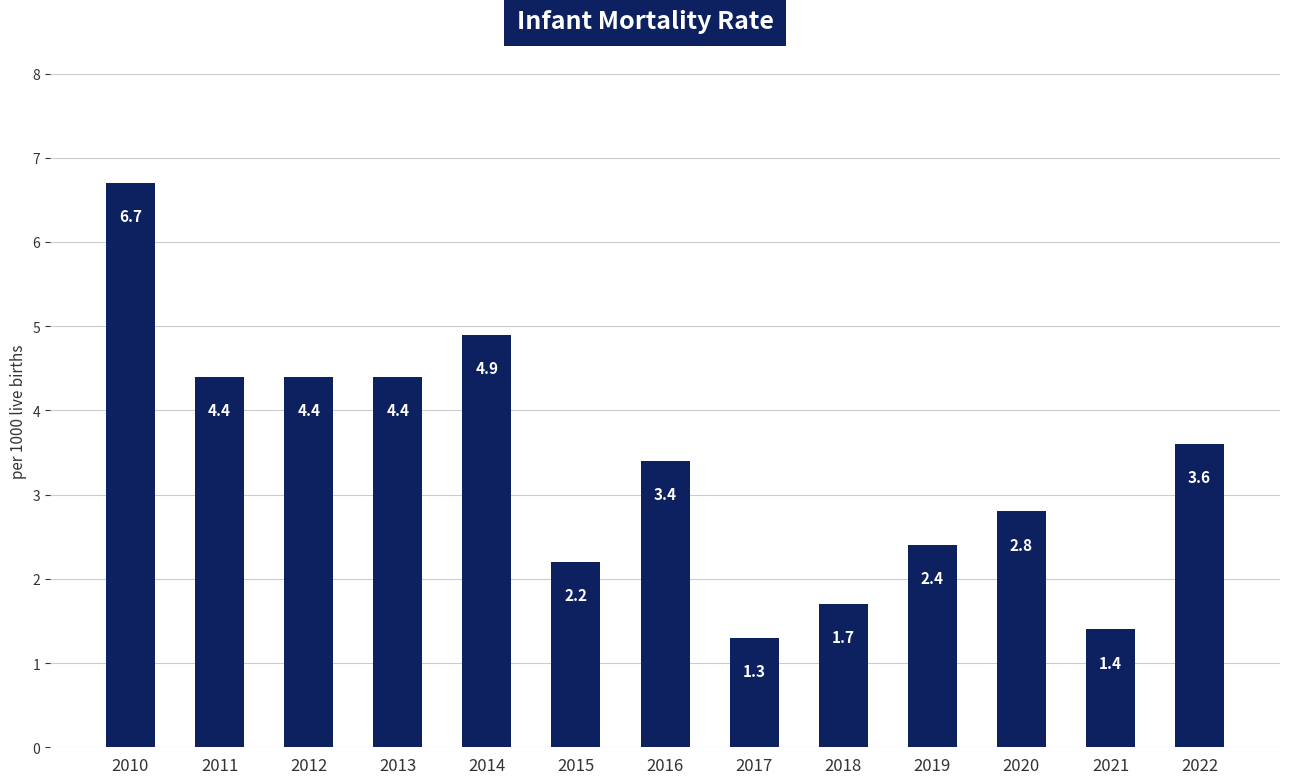

What is the greatest value displayed?

6.7